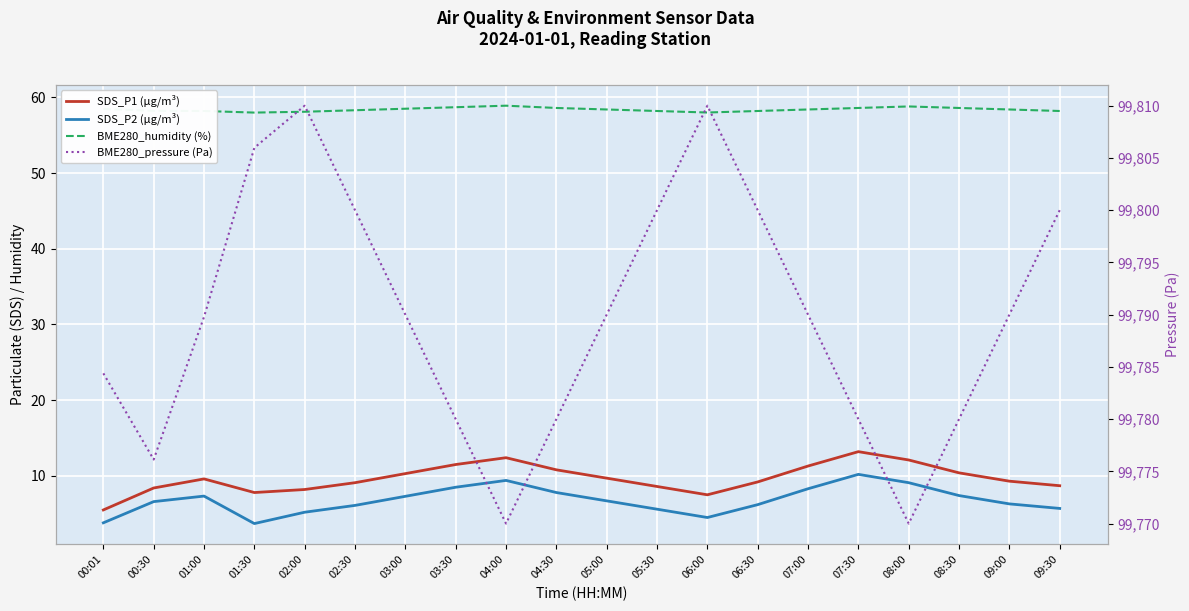

Reading right to left, extract all data points from this chart.

SDS_P1 (µg/m³): 8.7	9.3	10.4	12.1	13.2	11.3	9.2	7.5	8.6	9.7	10.8	12.4	11.5	10.3	9.1	8.2	7.8	9.6	8.4	5.5
SDS_P2 (µg/m³): 5.7	6.3	7.4	9.1	10.2	8.3	6.2	4.5	5.6	6.7	7.8	9.4	8.5	7.3	6.1	5.2	3.7	7.3	6.6	3.8
BME280_humidity (%): 58.2	58.4	58.6	58.8	58.6	58.4	58.2	58.0	58.2	58.4	58.6	58.9	58.7	58.5	58.3	58.1	58.0	58.2	58.2	58.5
BME280_pressure (Pa): 99800.0	99790.0	99780.0	99770.0	99780.0	99790.0	99800.0	99810.0	99800.0	99790.0	99780.0	99770.0	99780.0	99790.0	99800.0	99810.0	99806.0	99789.8	99776.1	99784.4